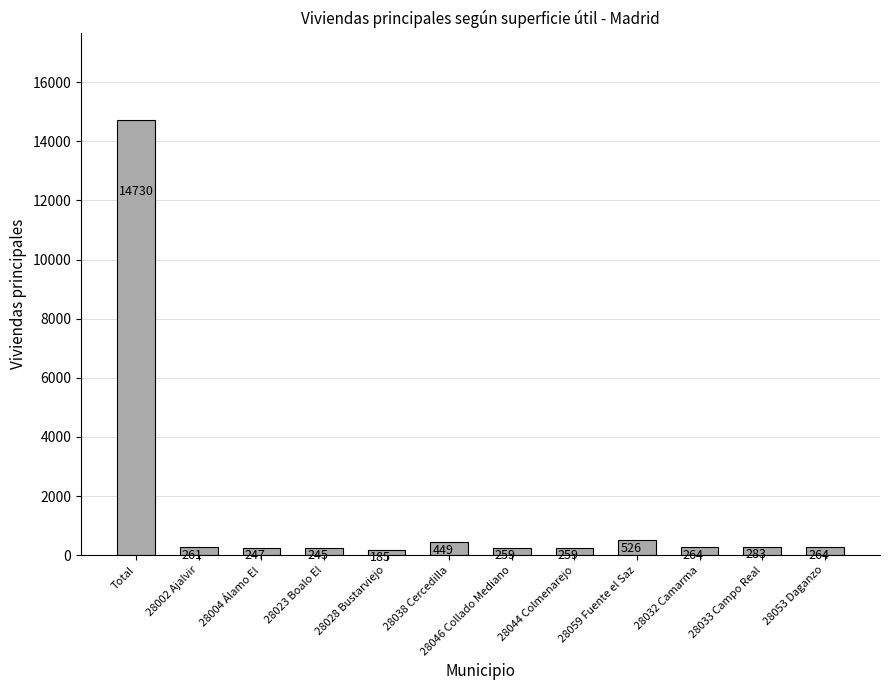

What is the average value?

1498